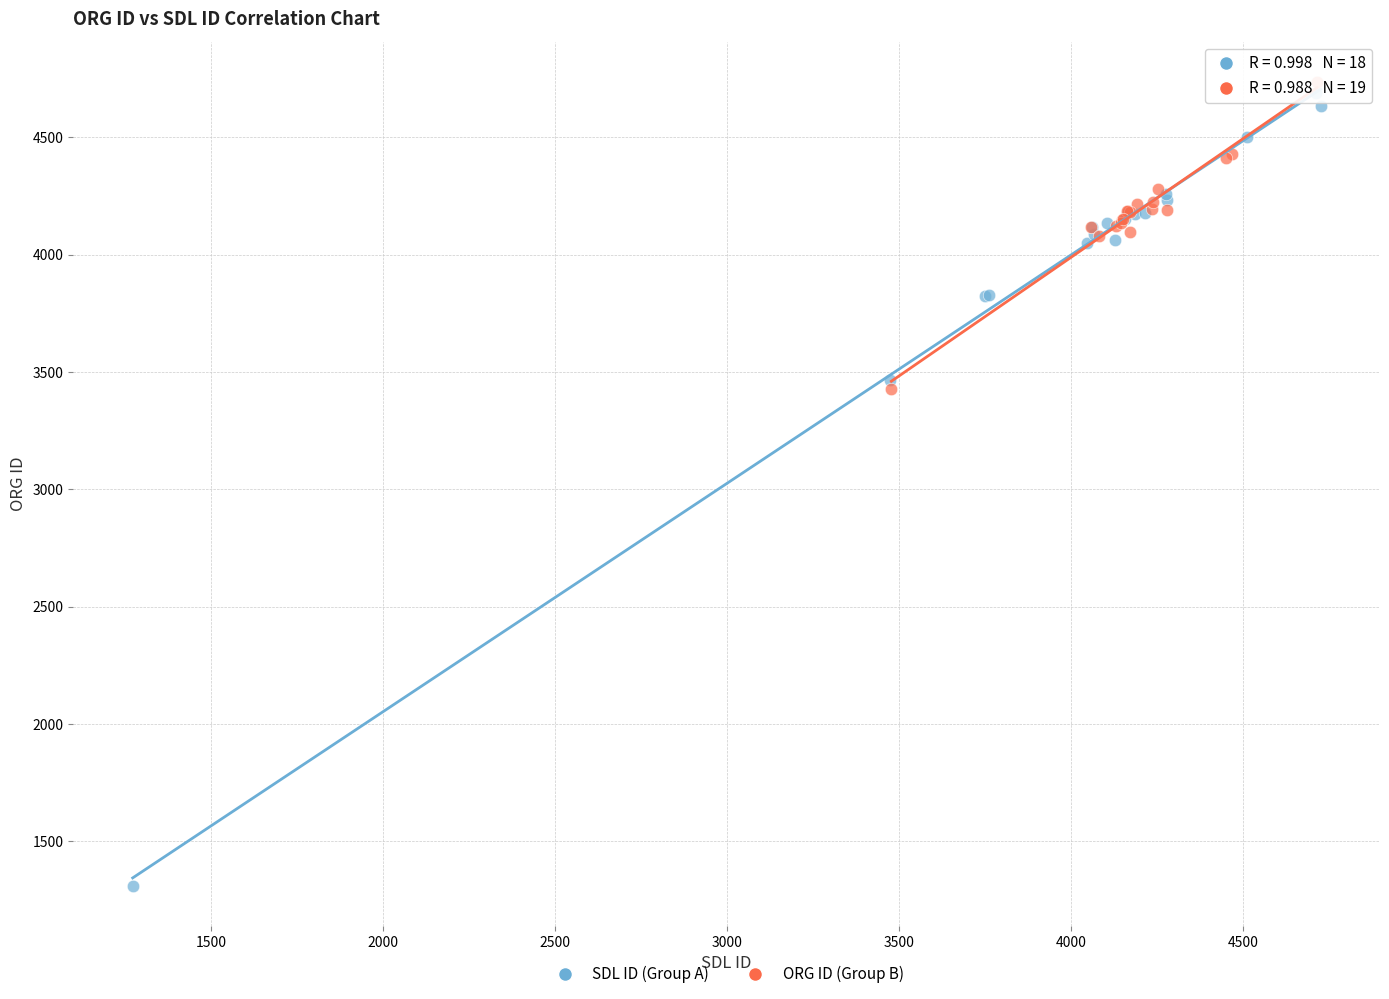

Which series reaches the minimum Y coordinate?

SDL ID (Group A)